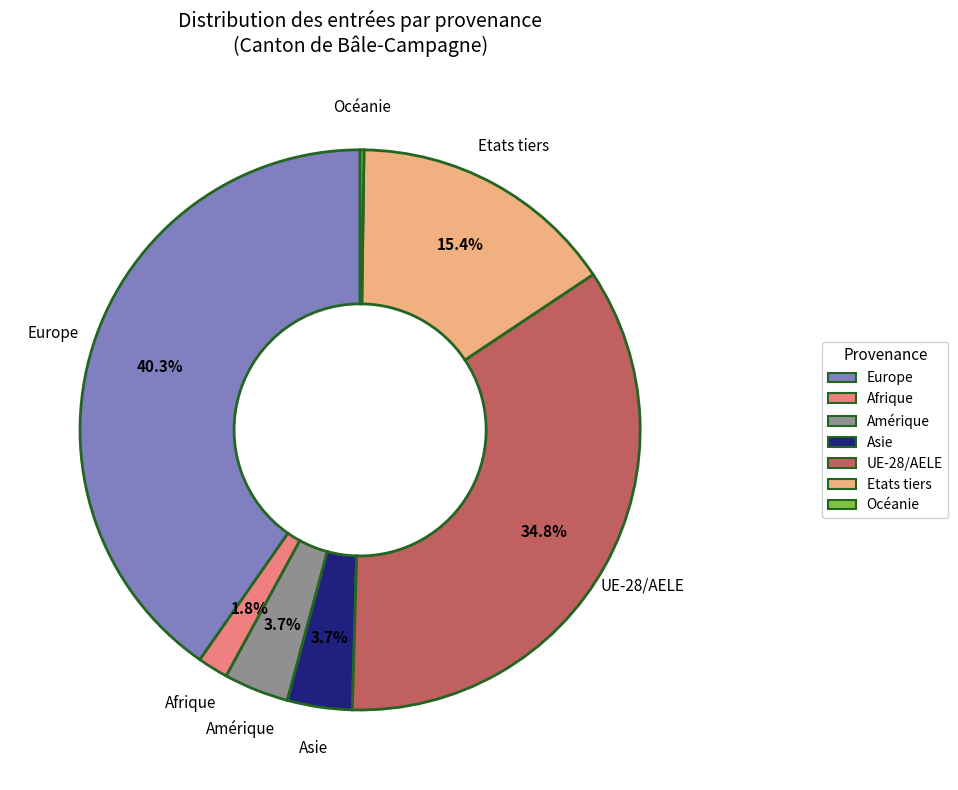

Is there a majority slice in this chart?

No